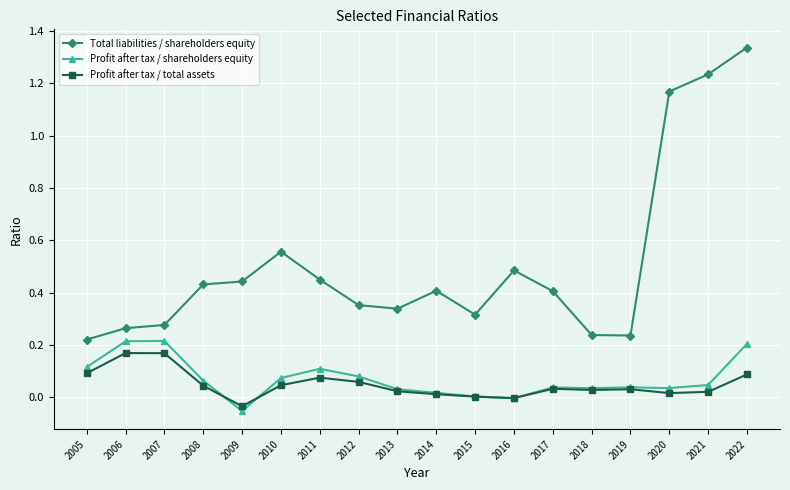

True or false: Profit after tax / total assets has more than 1 points higher than both neighbors.

True